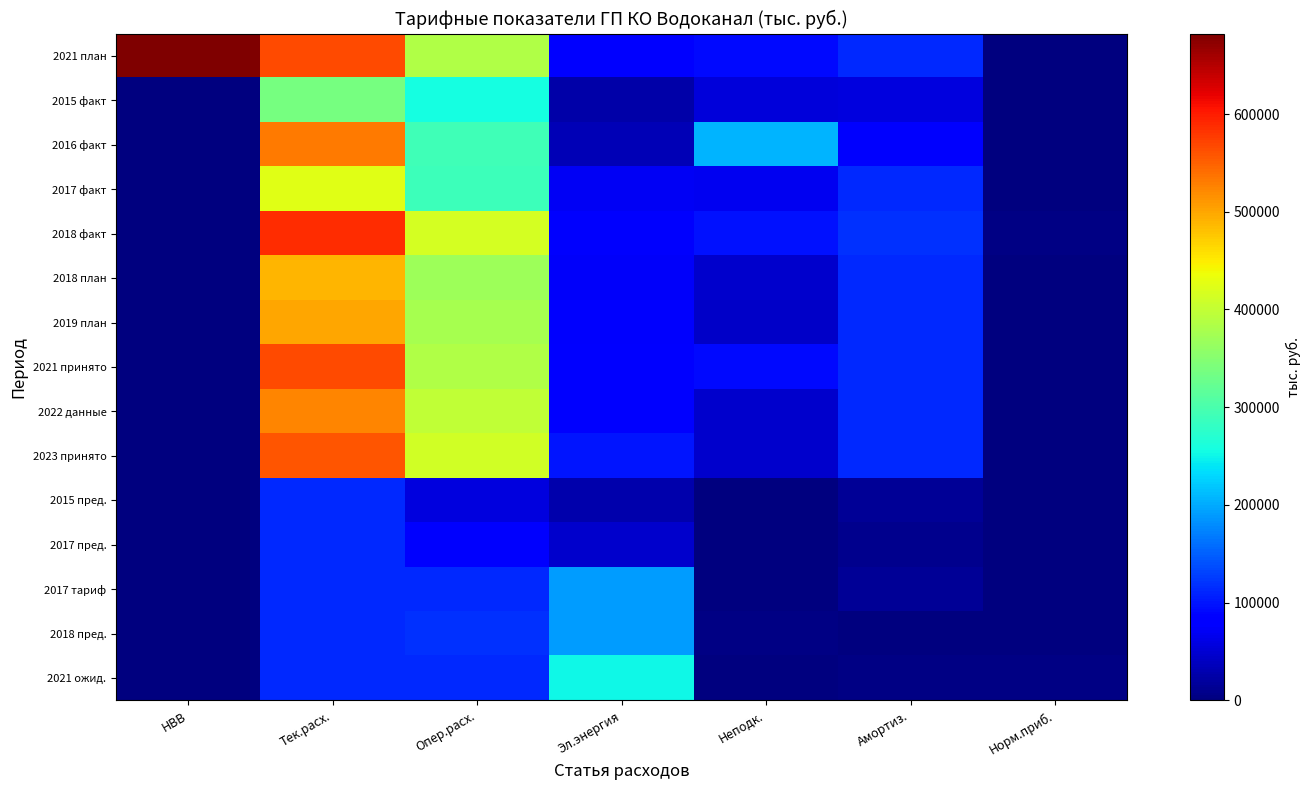

Which series has the largest range (max minus min)?

2021 план